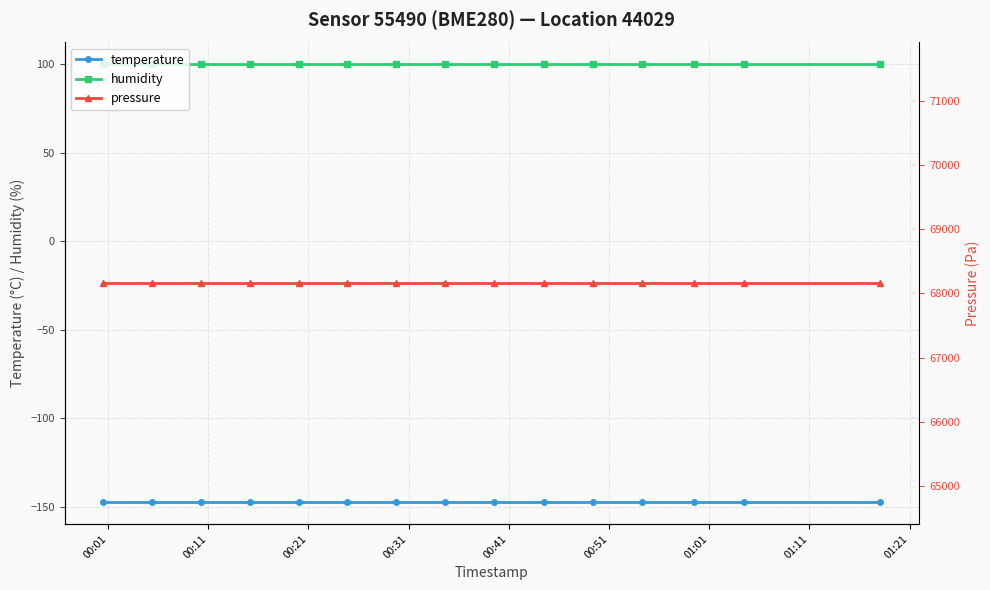

Reading right to left, what are all the values shown in this chart?

temperature: -147.3	-147.3	-147.3	-147.3	-147.3	-147.3	-147.3	-147.3	-147.3	-147.3	-147.3	-147.3	-147.3	-147.3	-147.3
humidity: 100.0	100.0	100.0	100.0	100.0	100.0	100.0	100.0	100.0	100.0	100.0	100.0	100.0	100.0	100.0
pressure: 68158.7	68158.7	68158.7	68158.7	68158.7	68158.7	68158.7	68158.7	68158.7	68158.7	68158.7	68158.7	68158.7	68158.7	68158.7